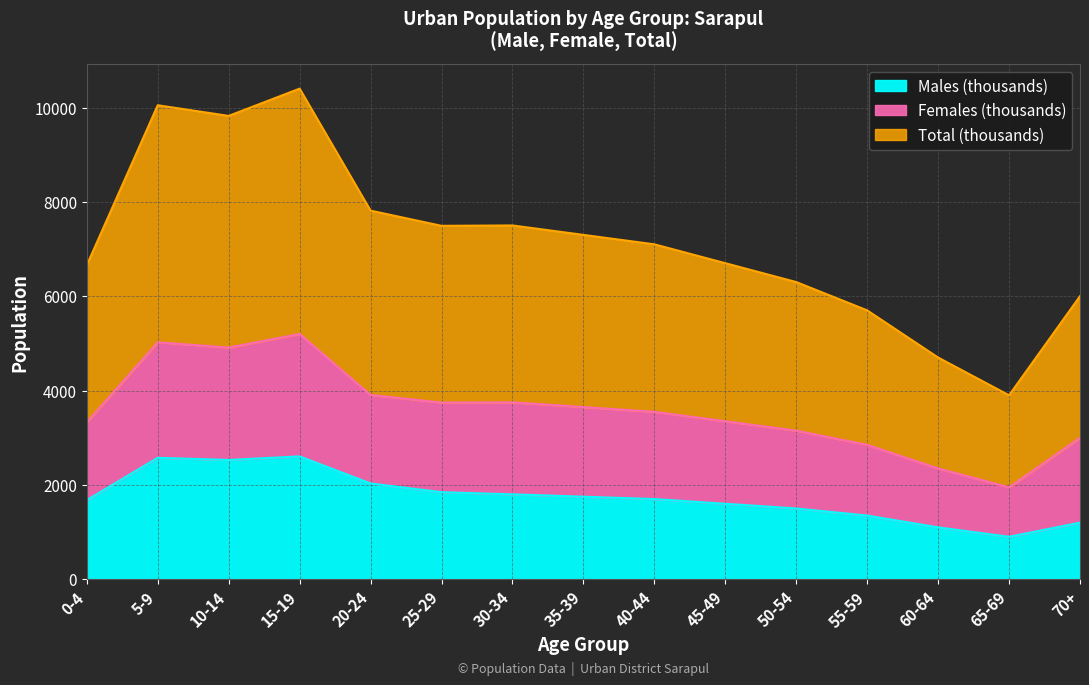

What is the minimum value for Males (thousands)?

900